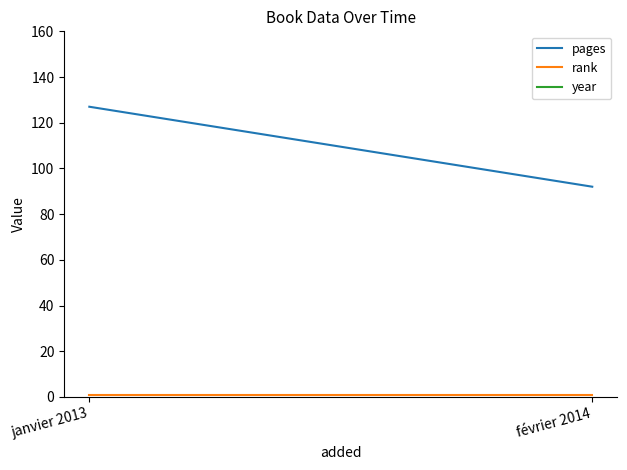

What position from the right is janvier 2013?

2